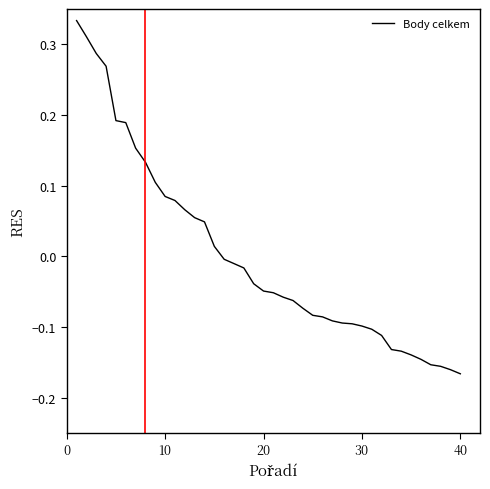

How many values are below zero?

25